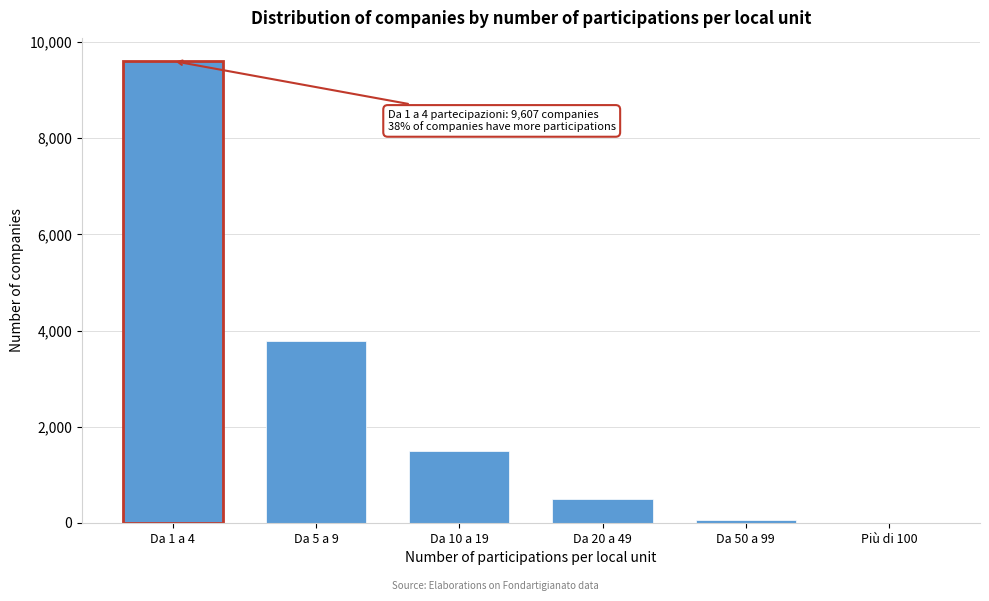

Reading left to right, what are all the values shown in this chart?

Da 1 a 4=9607.0	Da 5 a 9=3787.0	Da 10 a 19=1495.0	Da 20 a 49=503.0	Da 50 a 99=54.0	Più di 100=5.0